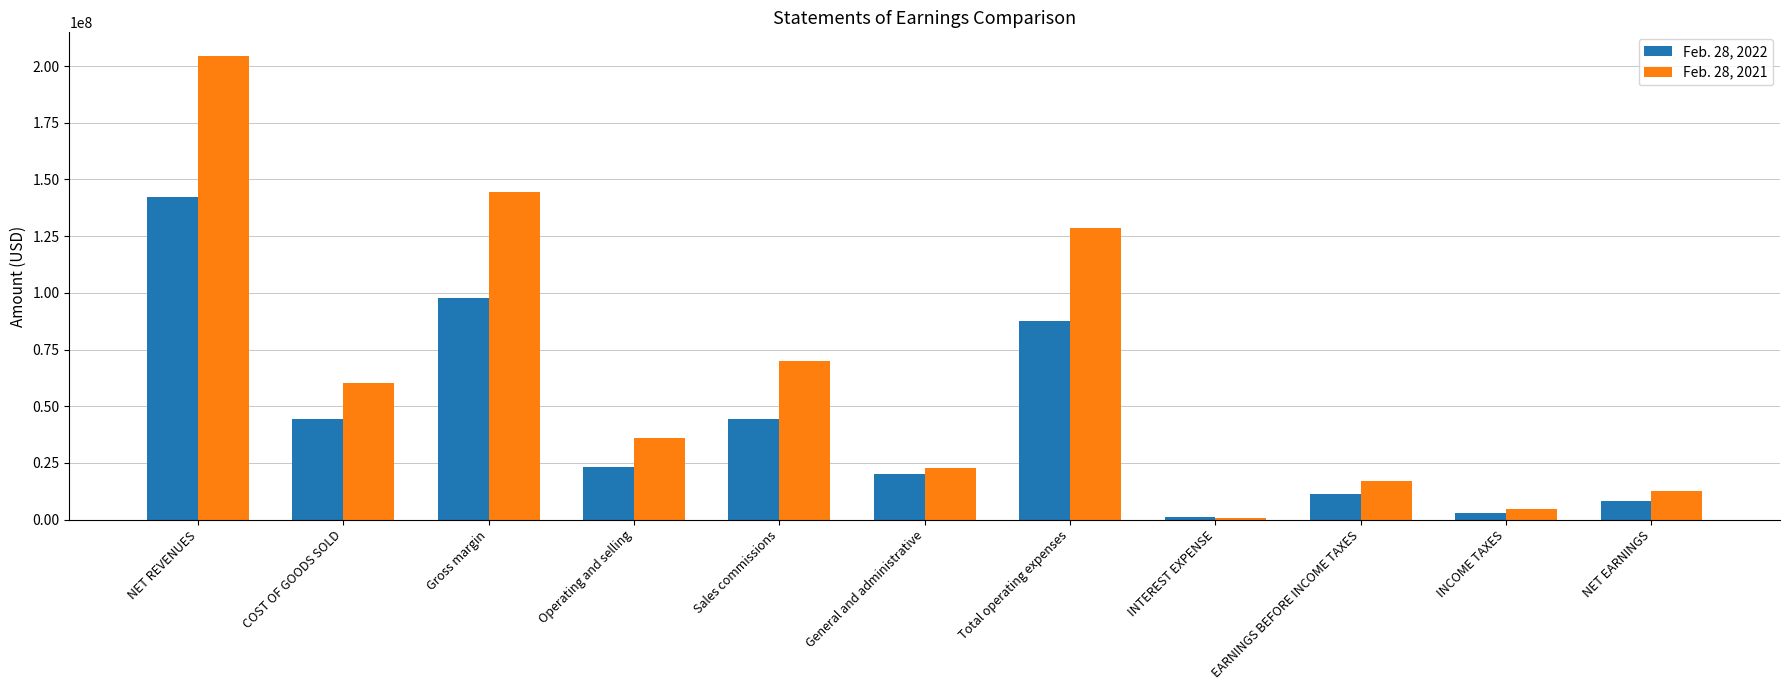

Is the value of Feb. 28, 2021 at EARNINGS BEFORE INCOME TAXES greater than the value of Feb. 28, 2022 at Gross margin?

No